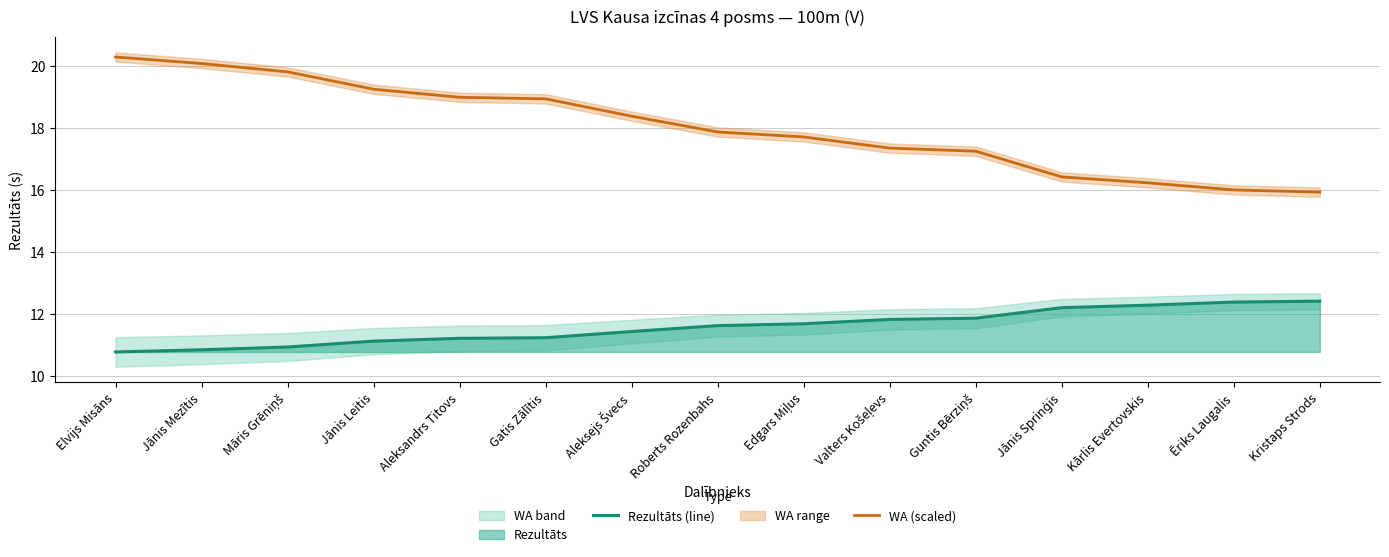

Where does the WA (scaled) series first go above 17?

Elvijs Misāns